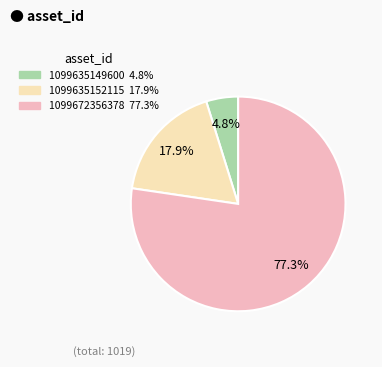

Which has a higher value, 1099635152115 or 1099672356378?

1099672356378